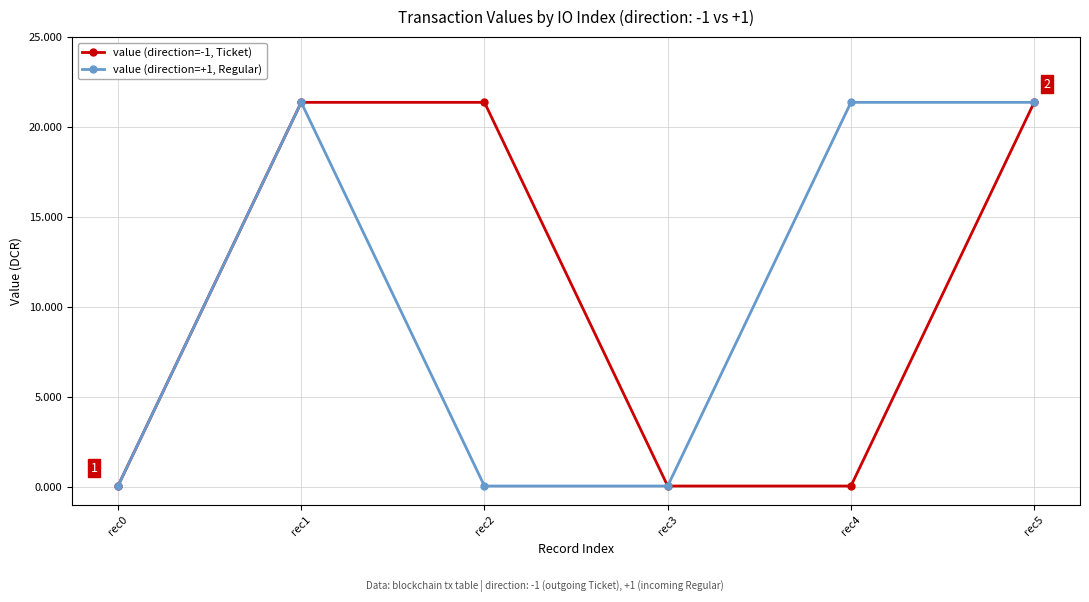

The value of value (direction=+1, Regular) at rec1 is 8.8. True or false?

False